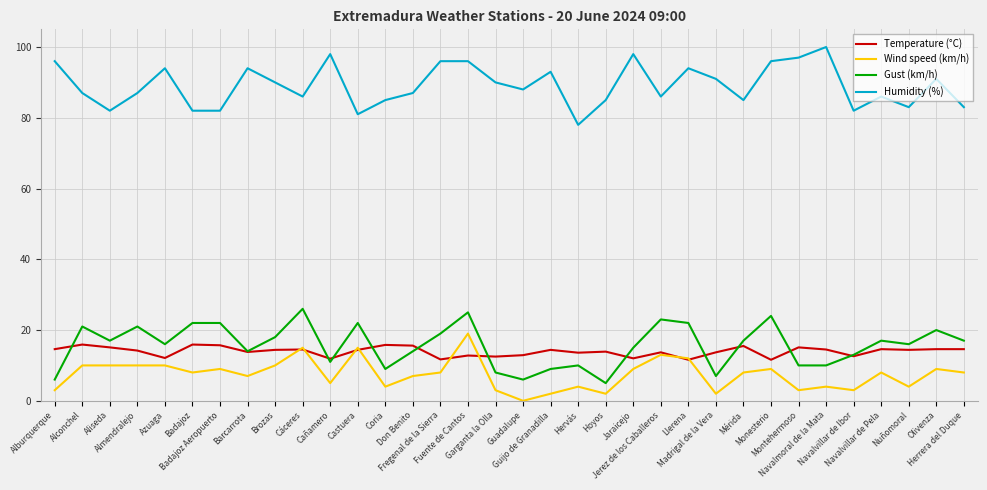

Which series changed the most between Alconchel and Madrigal de la Vera?

Gust (km/h)